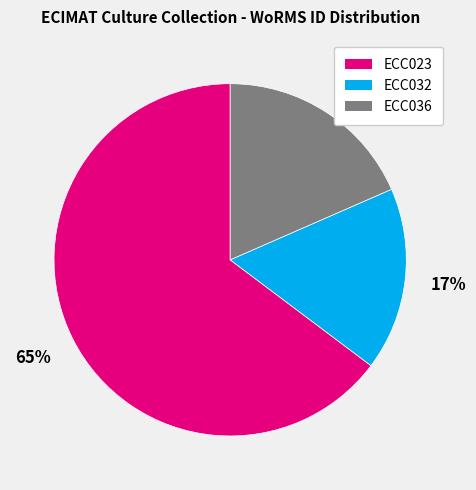

Between ECC036 and ECC023, which is larger?

ECC023